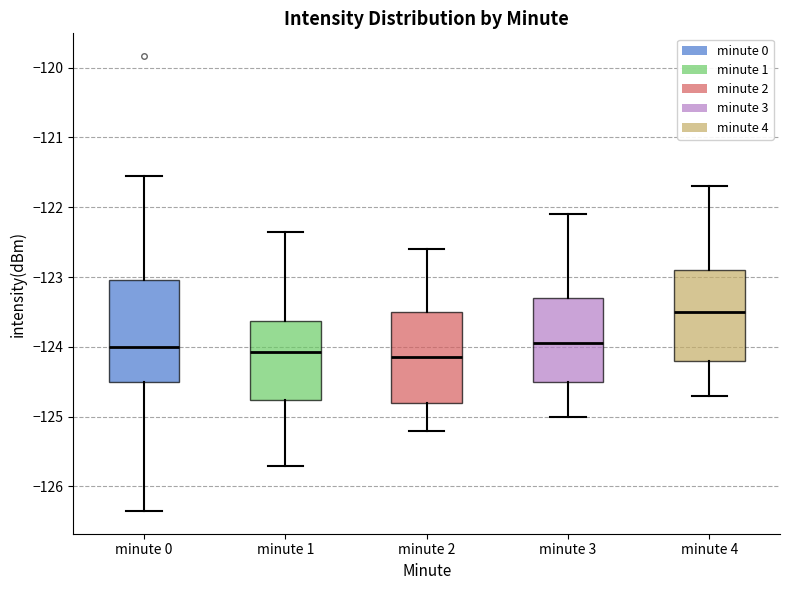

Reading left to right, transcribe this box plot: for each box, give where its median line is, the range the box spans, and where its two whiskers end, as read against the y-axis. The values are not printed on the chart, so give them approximately, as read against the axis.

minute 0: median -124.0, box -124.5 to -123.0, whiskers -126.4 to -121.6
minute 1: median -124.1, box -124.8 to -123.6, whiskers -125.7 to -122.4
minute 2: median -124.1, box -124.8 to -123.5, whiskers -125.2 to -122.6
minute 3: median -123.9, box -124.5 to -123.3, whiskers -125.0 to -122.1
minute 4: median -123.5, box -124.2 to -122.9, whiskers -124.7 to -121.7